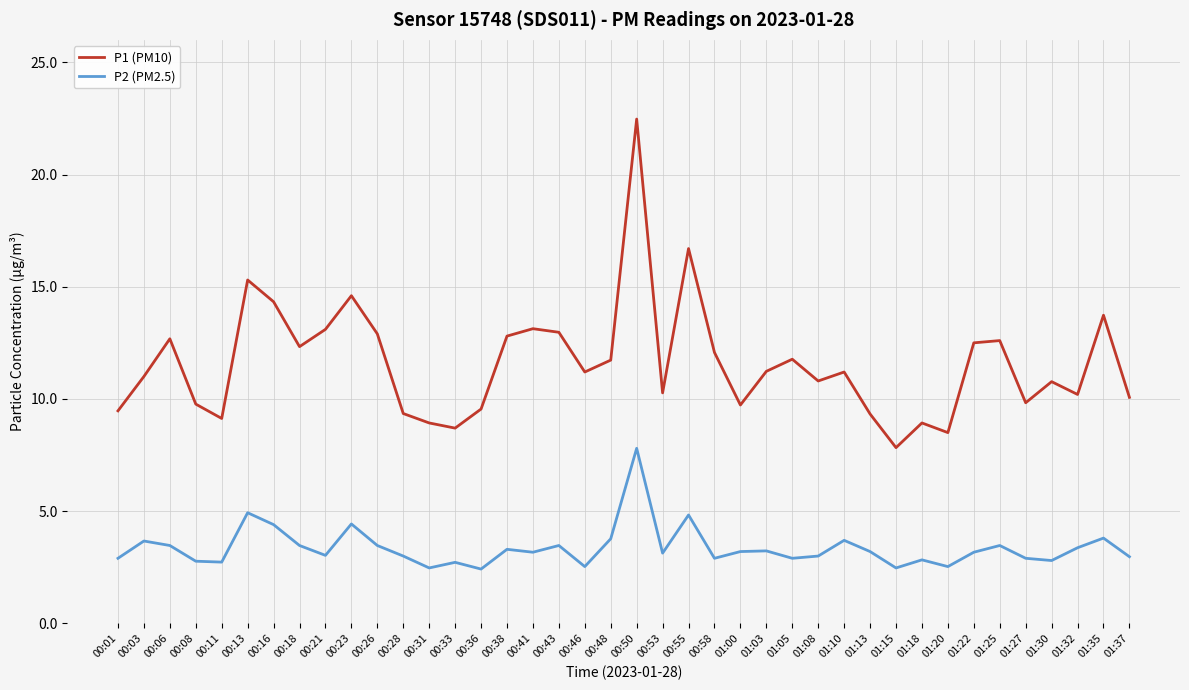

True or false: P1 (PM10) and P2 (PM2.5) cross at least once.

False